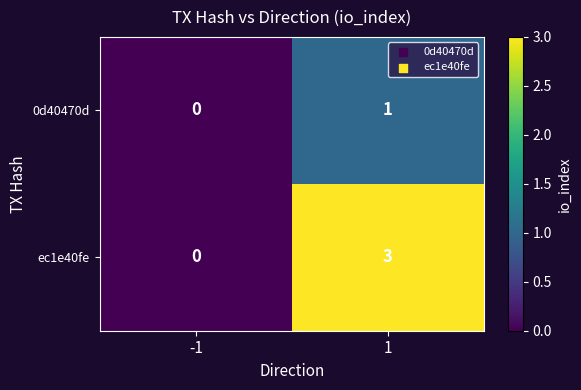

What is the total value across all series at 1?

4